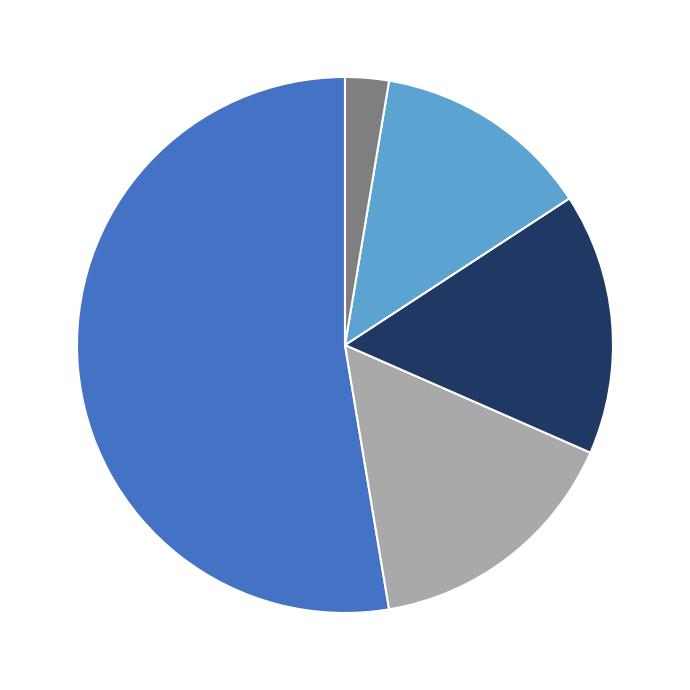

Is there any slice that represents more than half of the pie?

Yes